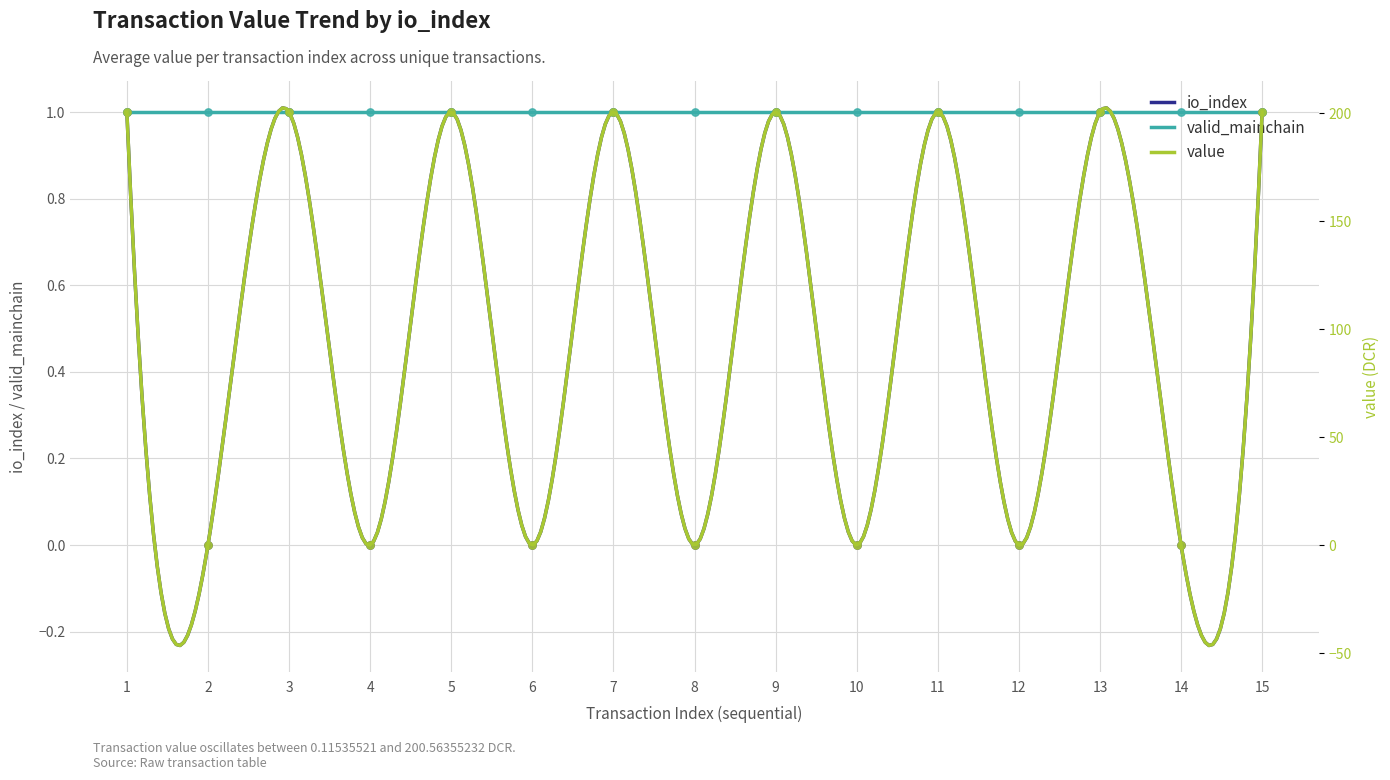

Is the value of value at 11 greater than the value of io_index at 7?

Yes